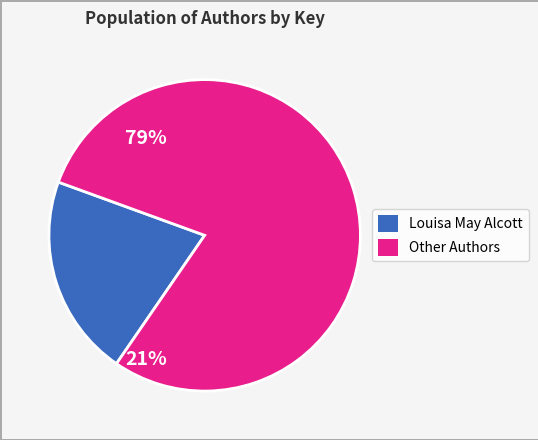

Does any single category account for the majority?

Yes